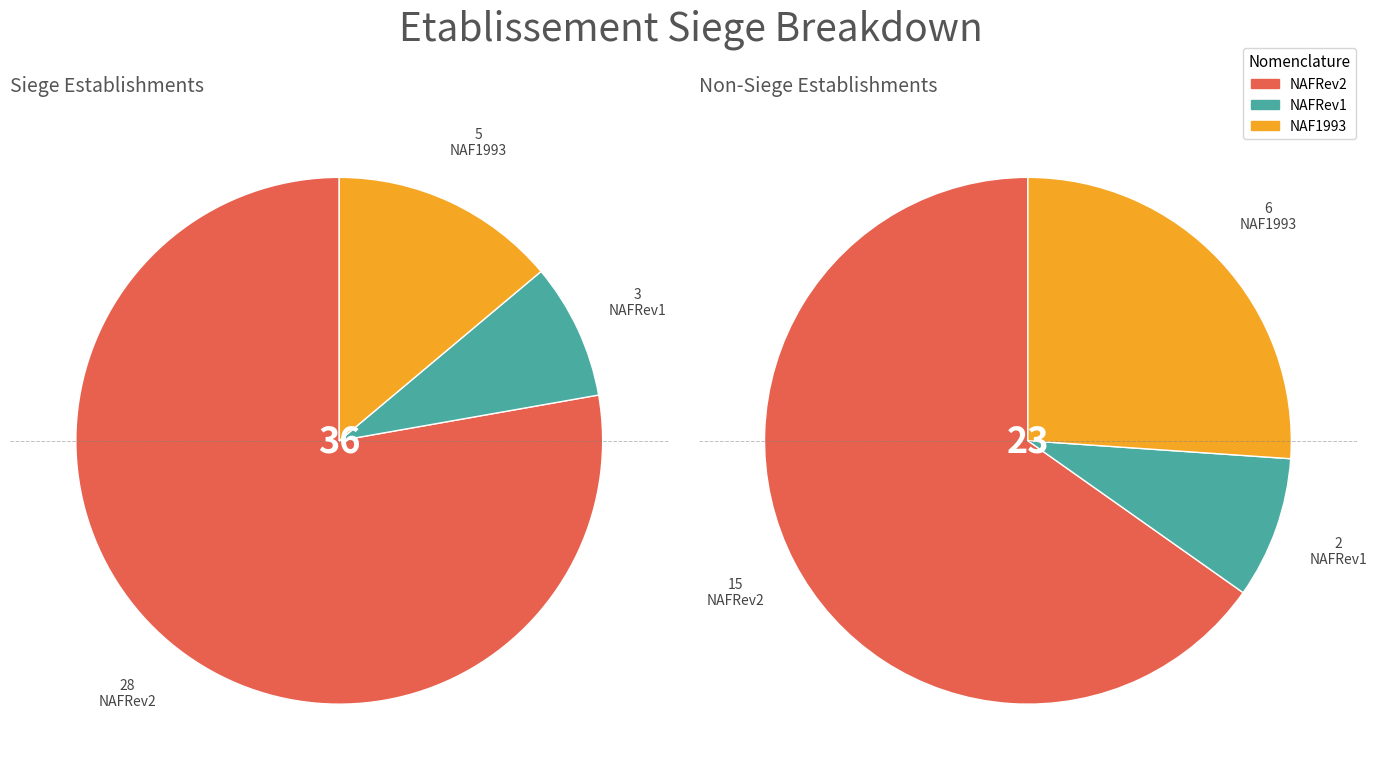

To the nearest percent, what percentage of the pie is NAF1993?

14%